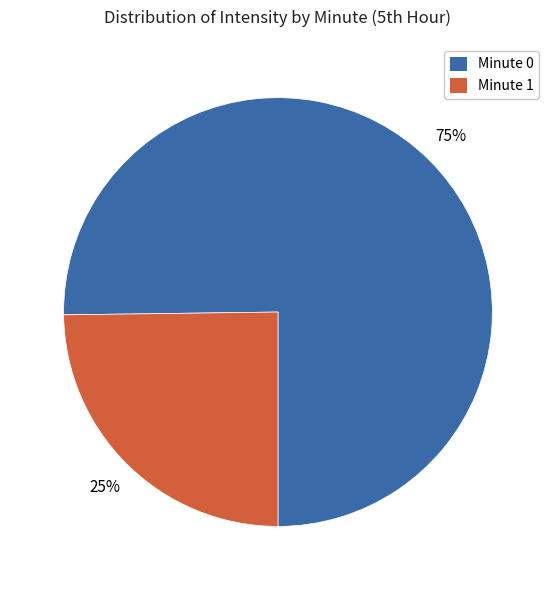

Which slice is the smallest?

Minute 1